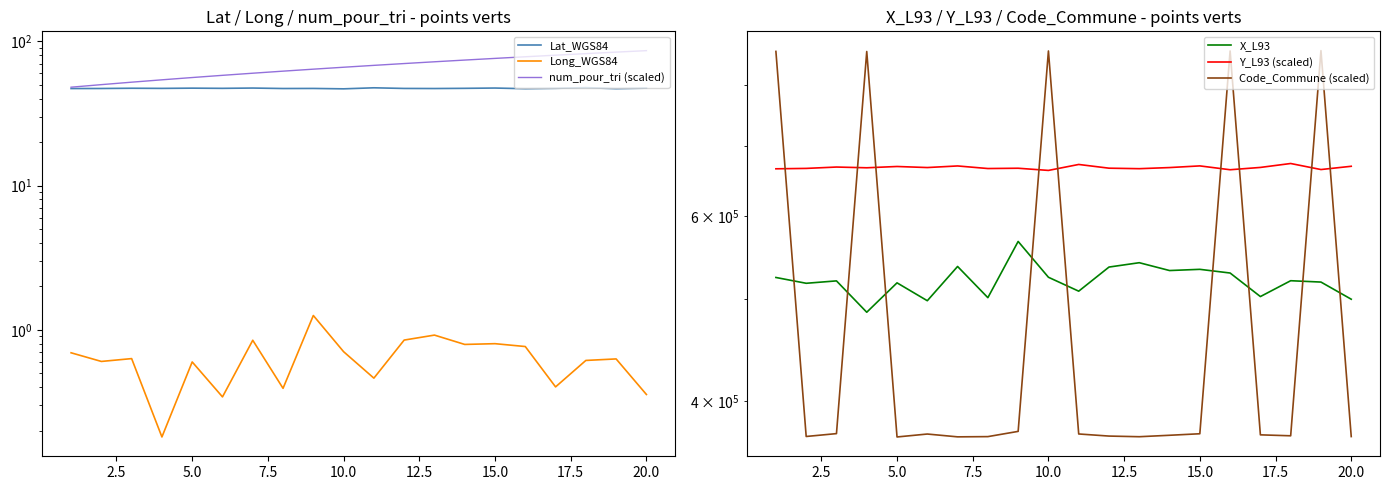

Where is the first local maximum for Y_L93 (scaled)?

5.0